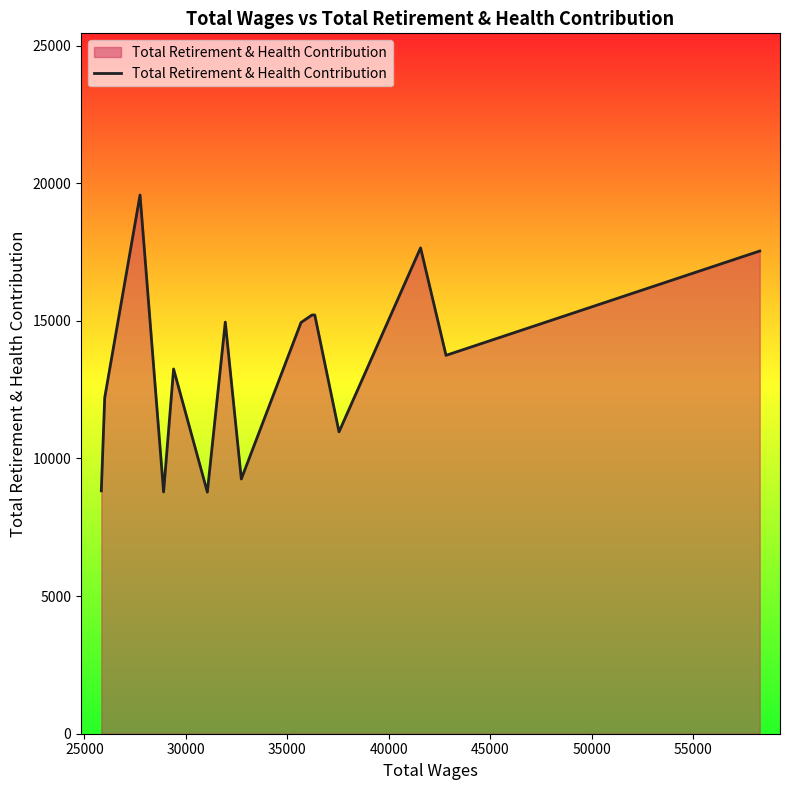

What is the smallest value displayed?

8777